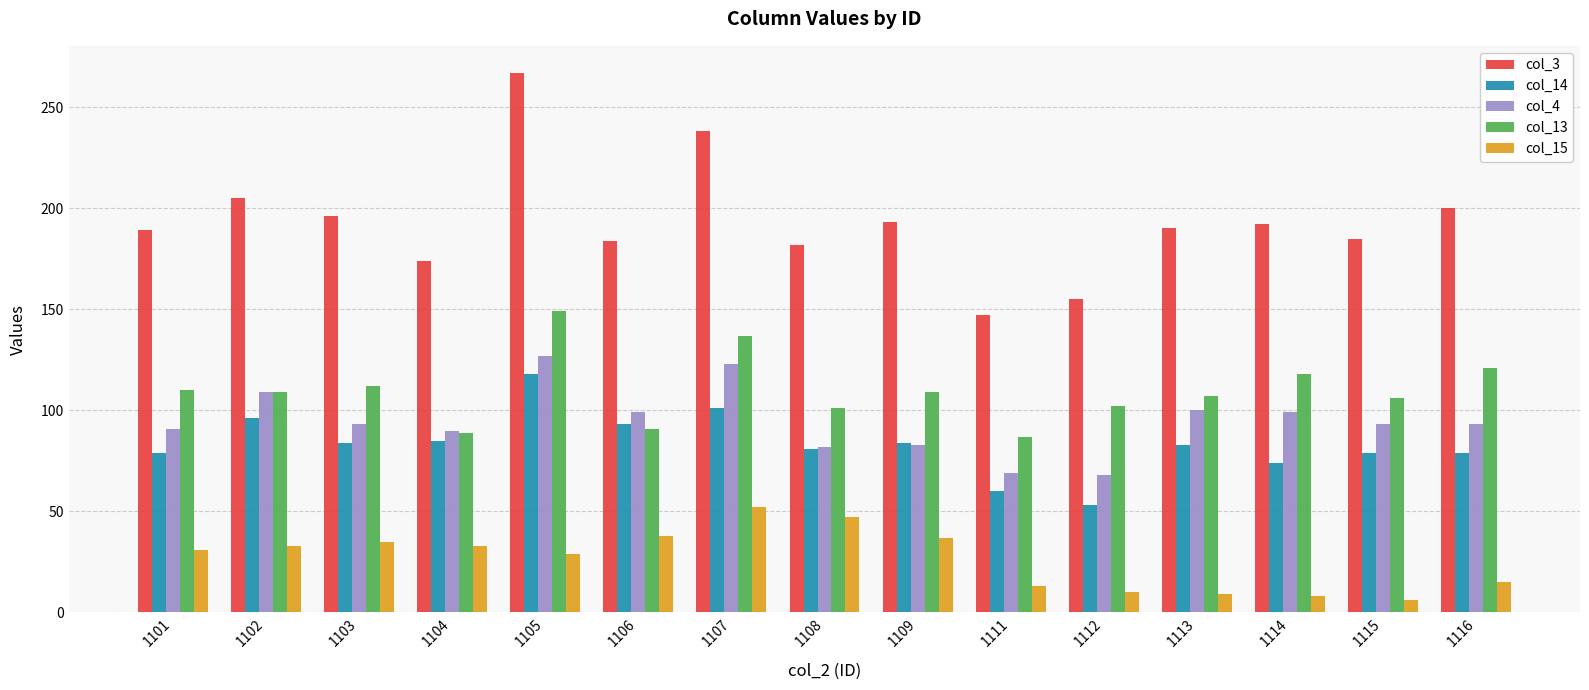

What is the greatest value displayed?

267